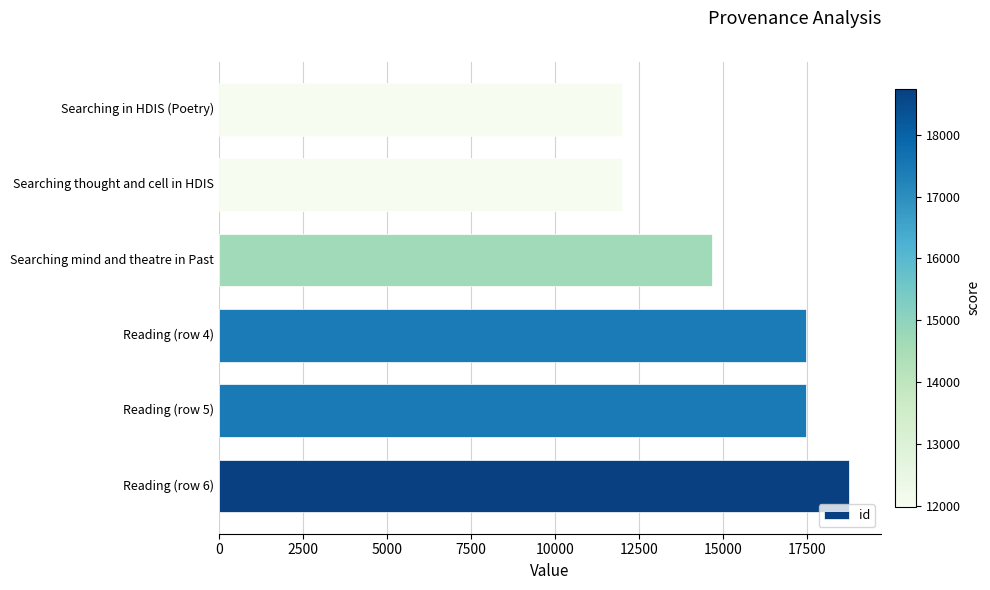

The chart shows a value of 25746 at Searching mind and theatre in Past. True or false?

False